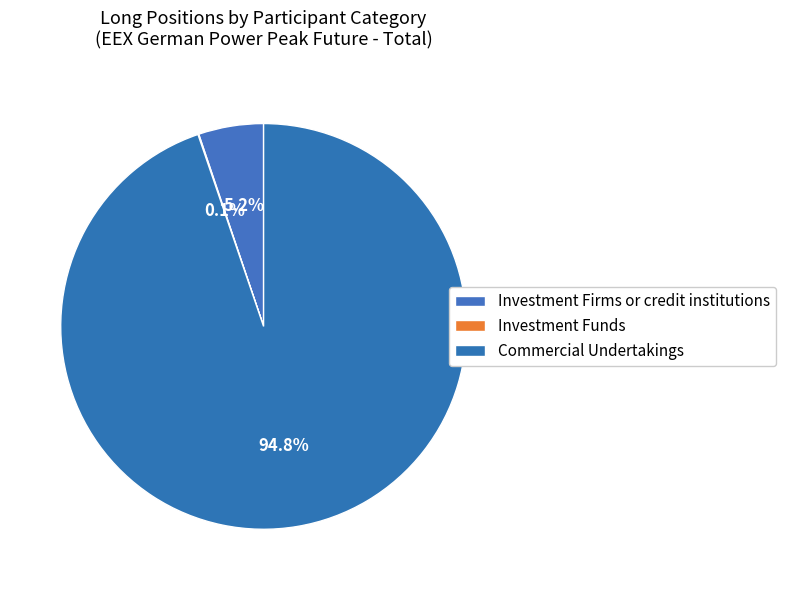

To the nearest percent, what is the average slice percentage?

33%